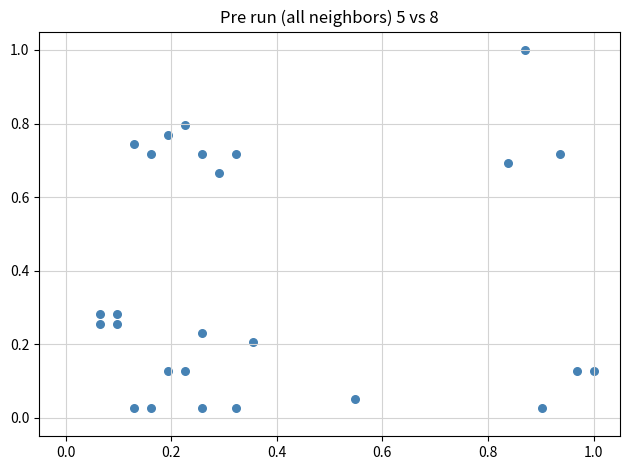

What is the range of Y values (max minus min)?

1.0